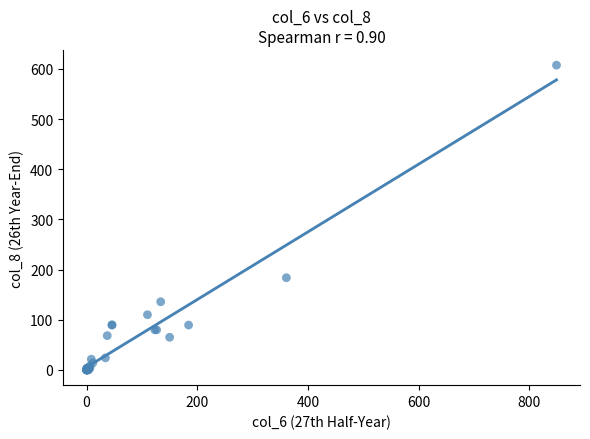

What Y value in the scatter plot is closest to 303?

183.7